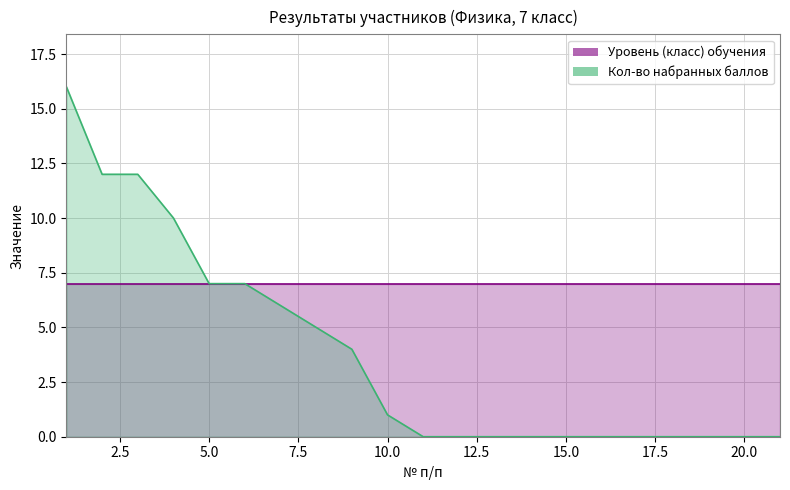

True or false: the data has more than 0 interior local peaks.

False